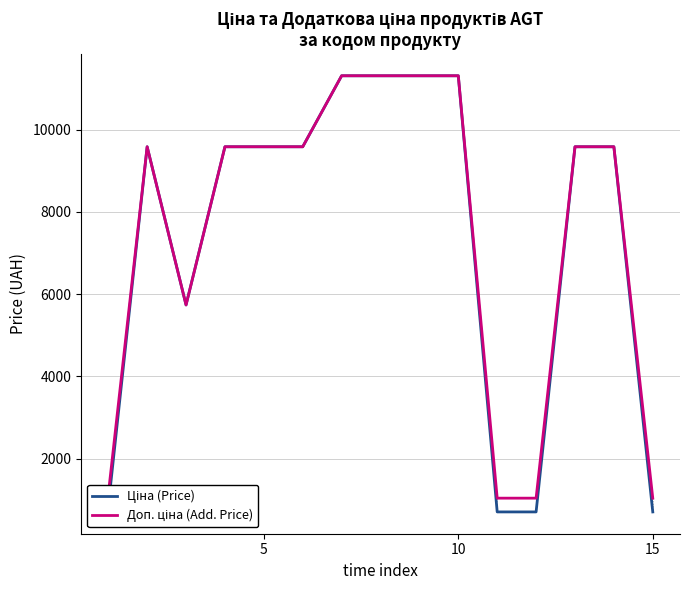

What is the greatest value displayed?

11312.5